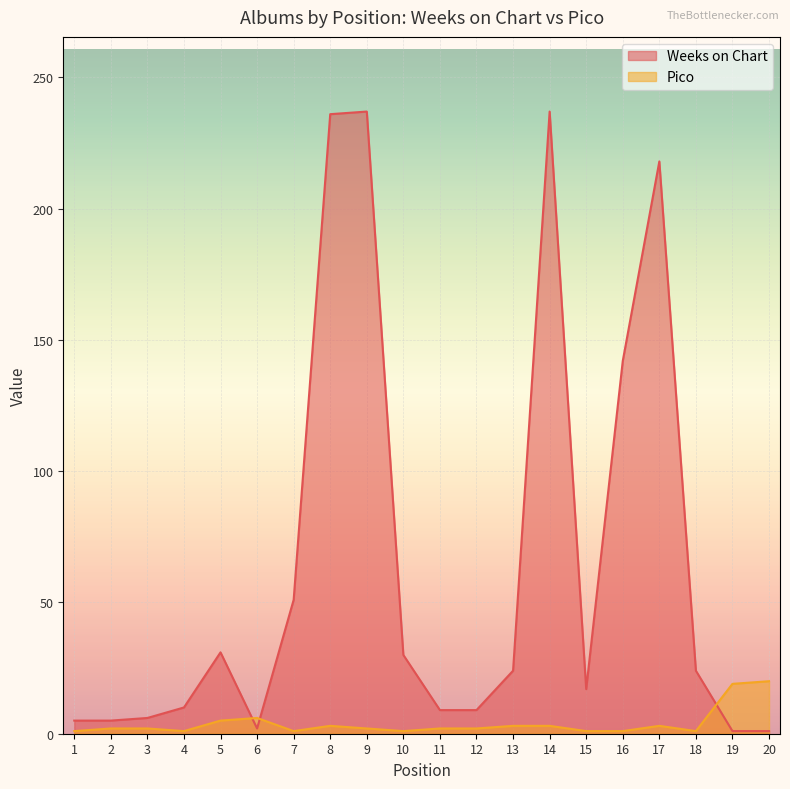

Between which two adjacent categories do Weeks on Chart and Pico first intersect?

5 and 6